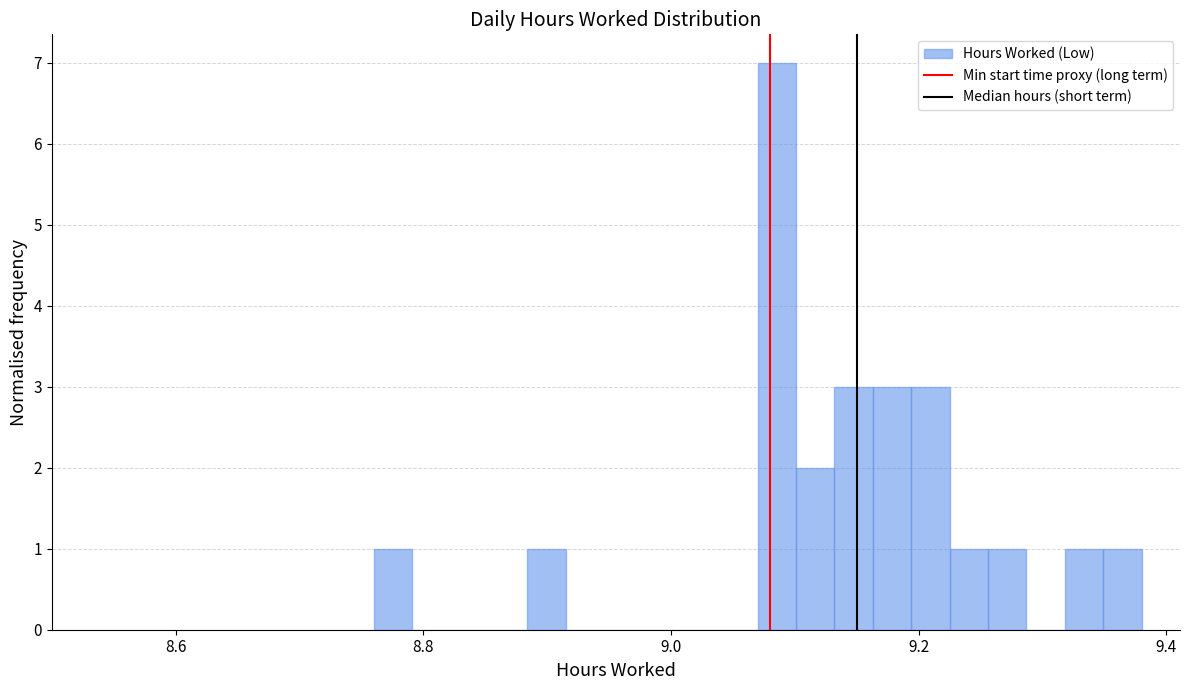

Around what value on the x-axis is the tallest bar? Give the approximate position of its centre, as read against the axis.

9.08